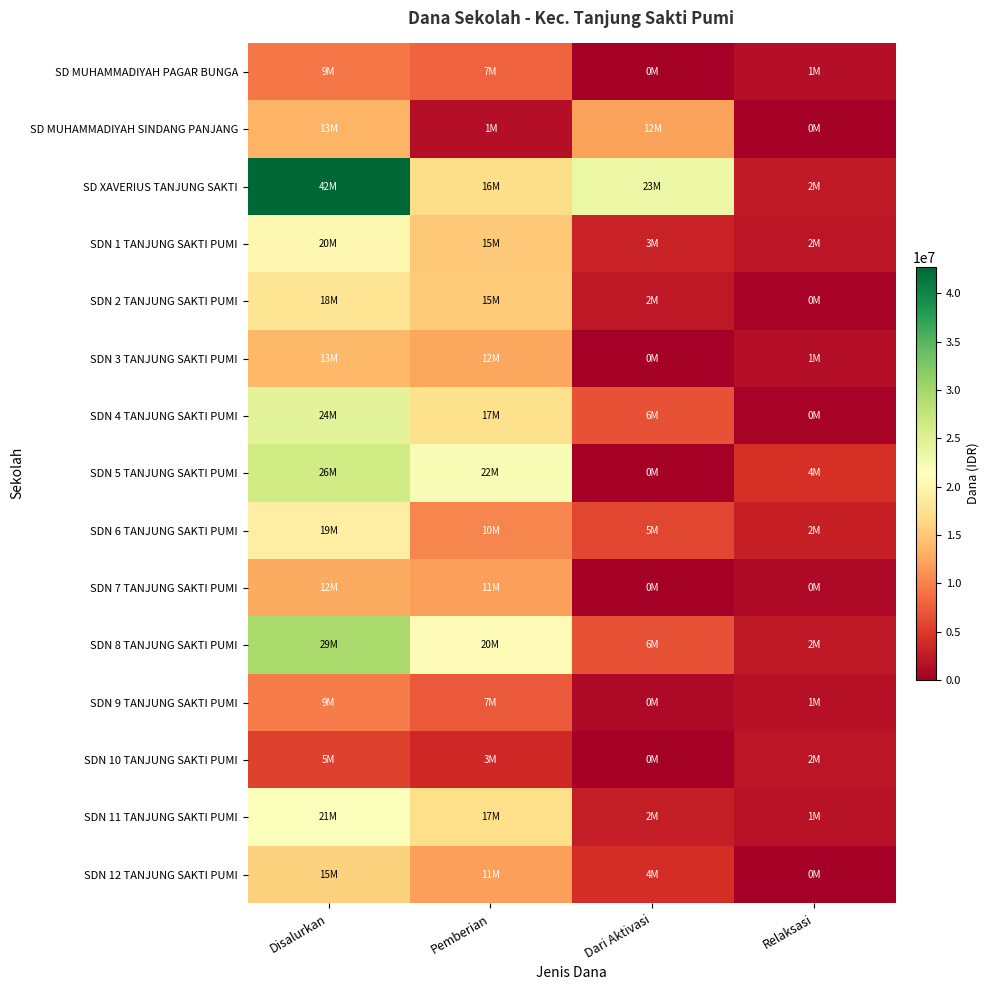

What is the greatest value displayed?

42750000